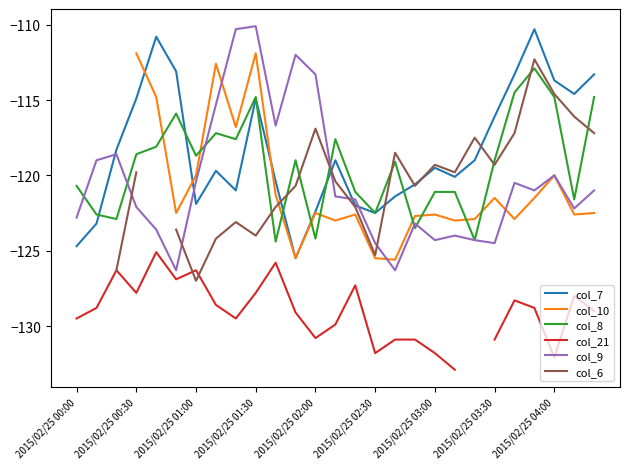

Which series has the largest total across all categories?

col_7